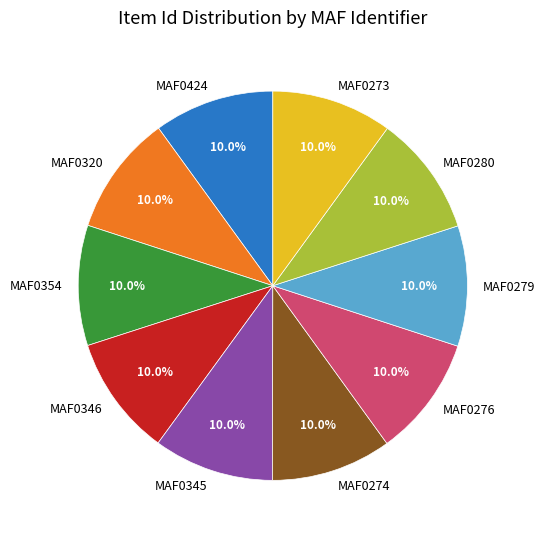

Approximately how many times larger is the value at MAF0346 compared to MAF0274?

1.0